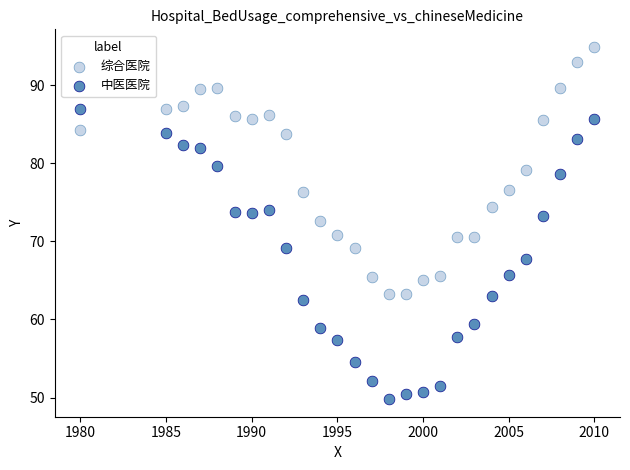

Which series has the widest spread of Y values?

中医医院